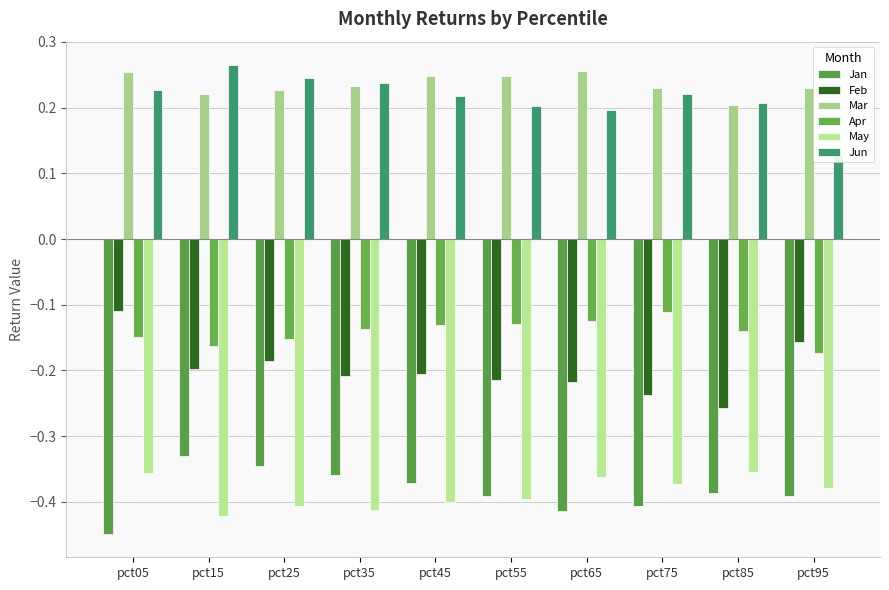

Rank the categories by Mar value from highest to lowest.

pct65, pct05, pct55, pct45, pct35, pct75, pct95, pct25, pct15, pct85